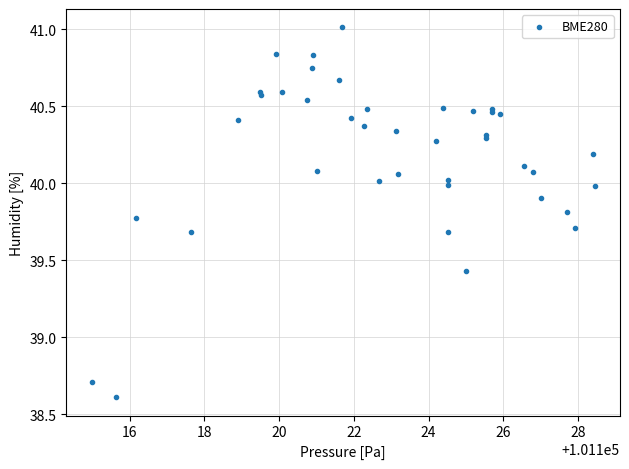

What Y value in the scatter plot is closest to 39?

38.7